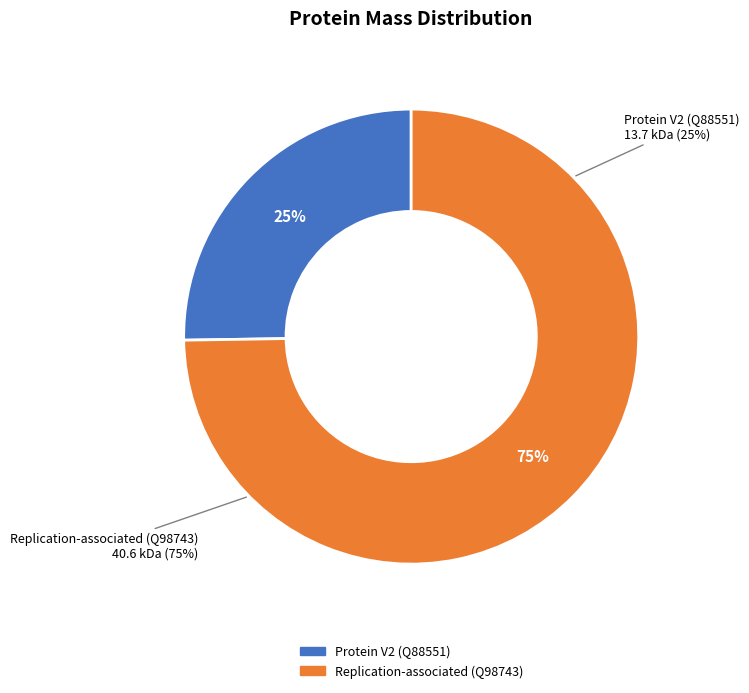

To the nearest percent, what portion does Protein V2 (Q88551) represent?

25%